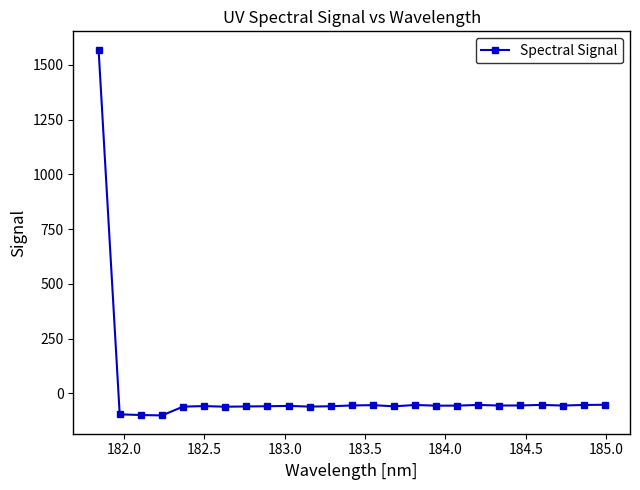

What is the difference between the maximum and second lowest values?

1667.4